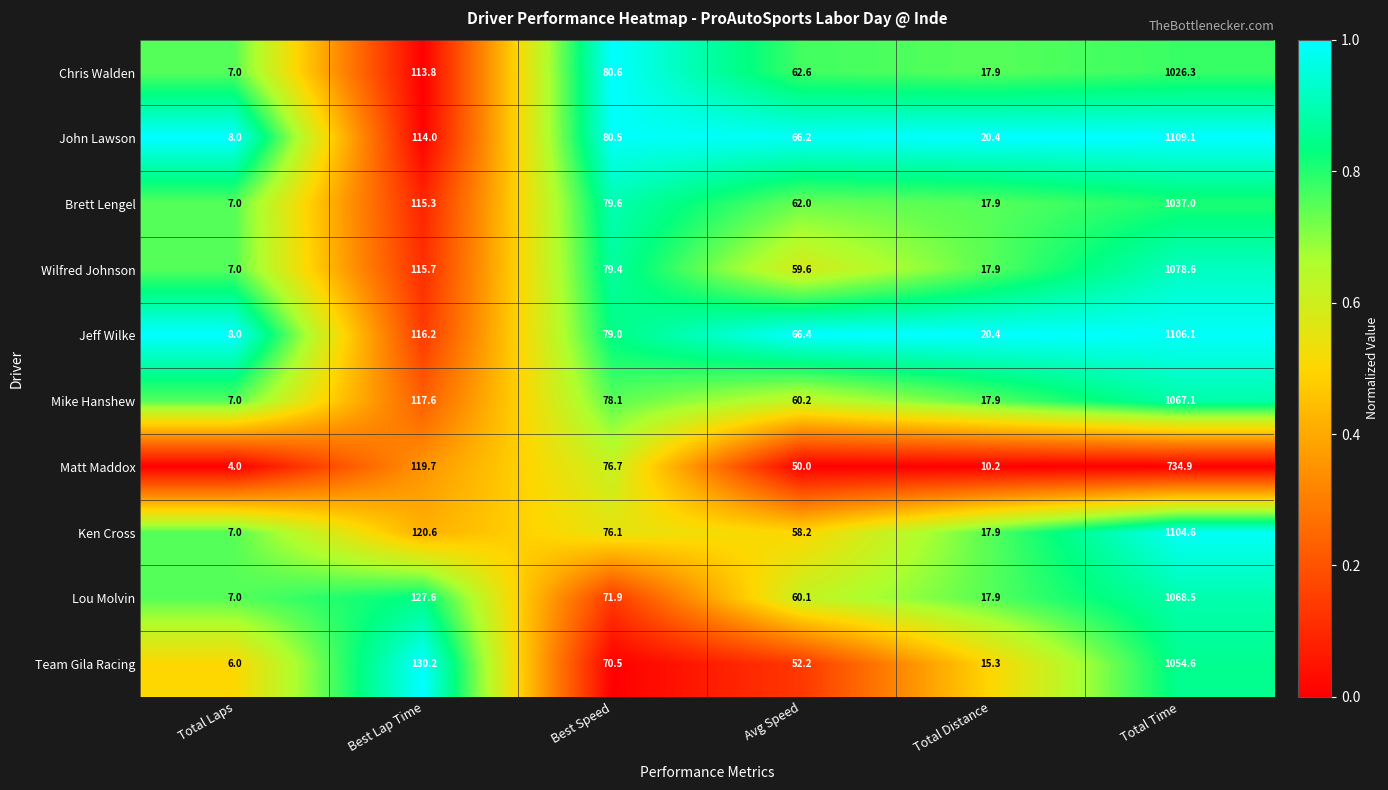

At which category does the chart reach its peak across all series?

Total Time